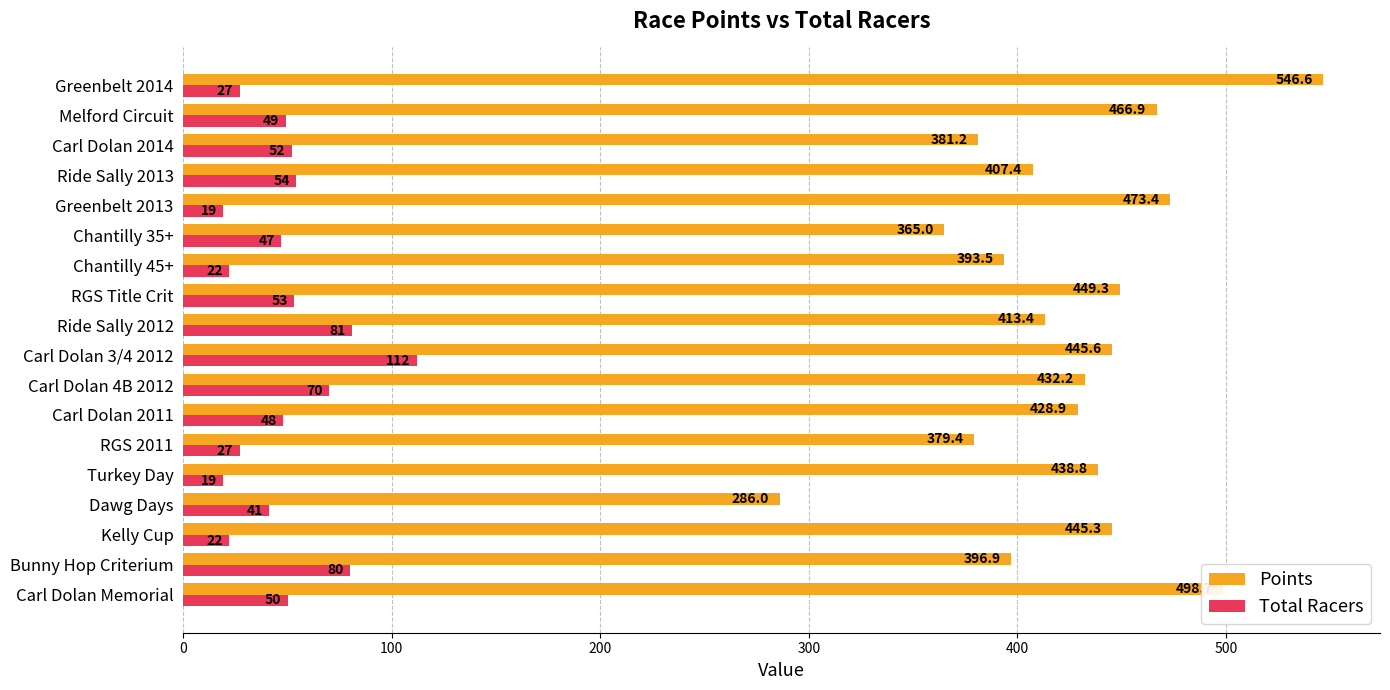

The value of Points at Chantilly 45+ is 393.5. True or false?

True